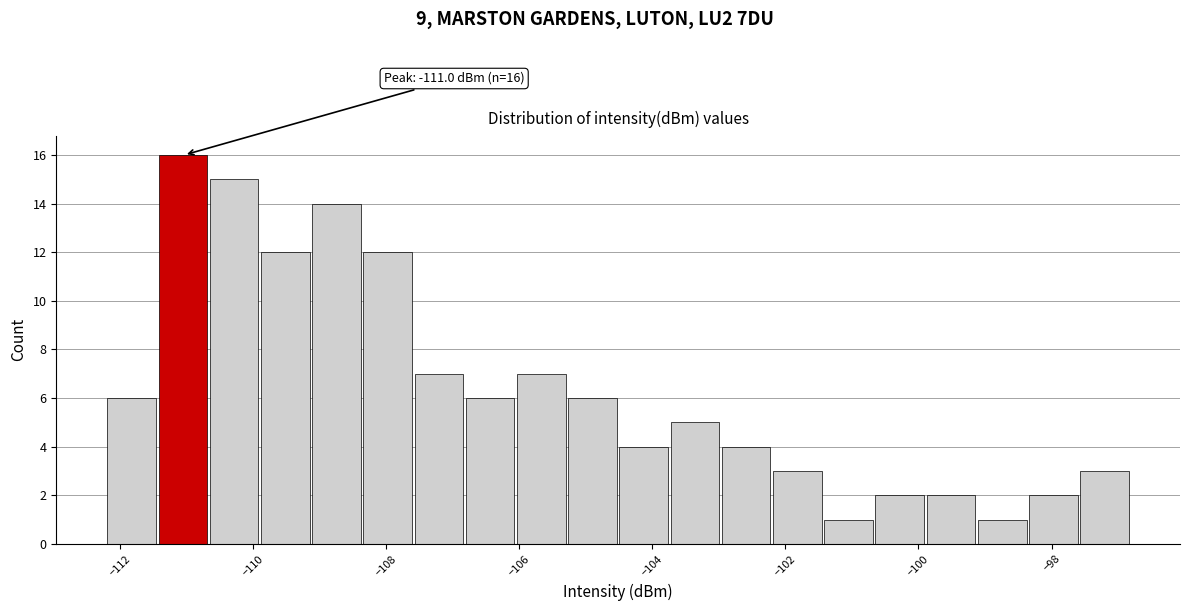

Around what value on the x-axis is the tallest bar? Give the approximate position of its centre, as read against the axis.

-111.0